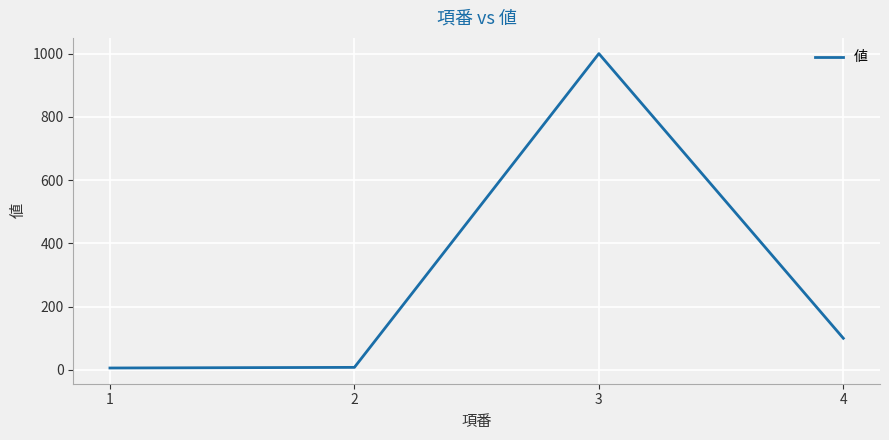

Does the chart display data point markers on the line(s)?

No